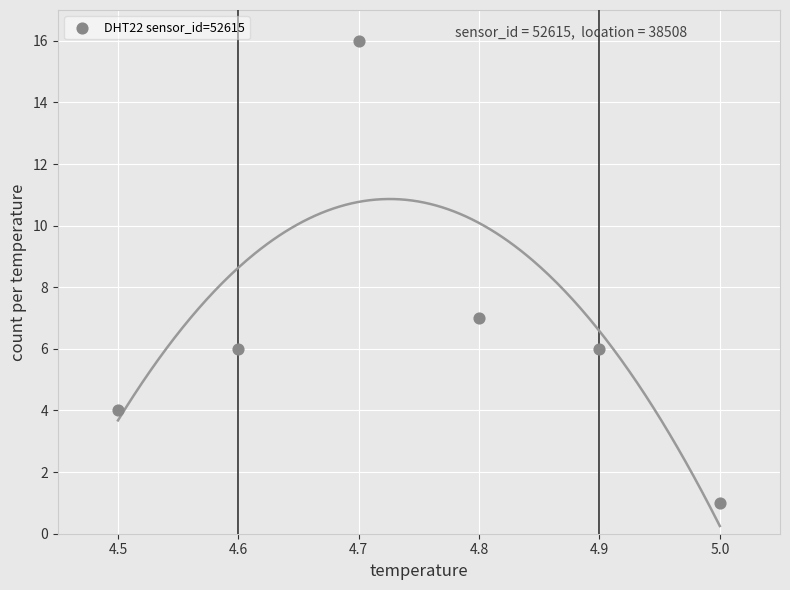

What Y value in the scatter plot is closest to 8?

7